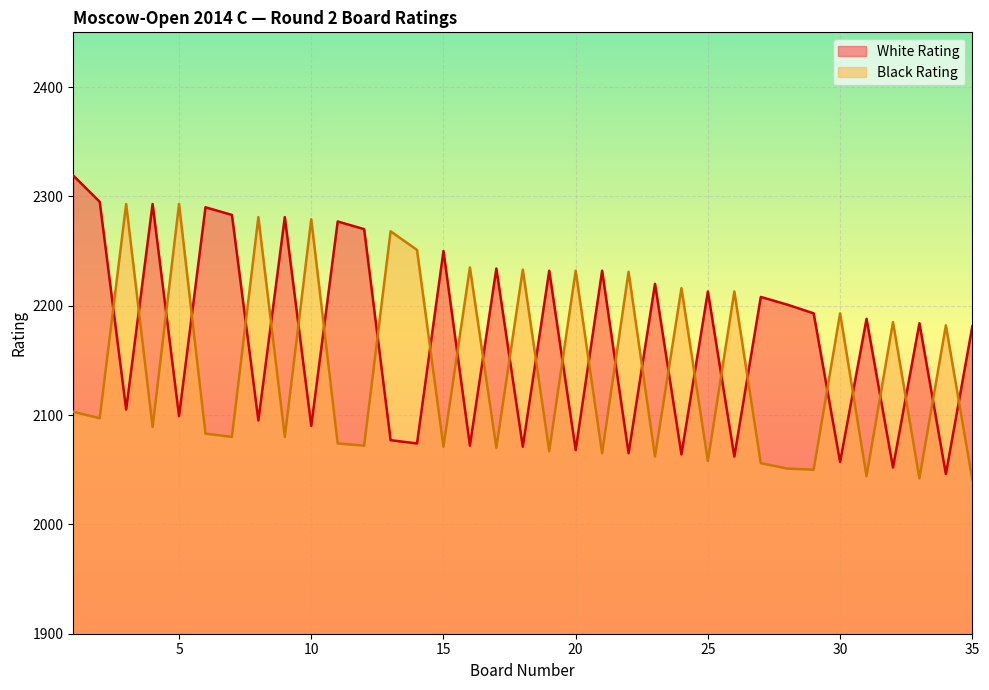

What is the highest value of the White Rating series?

2319